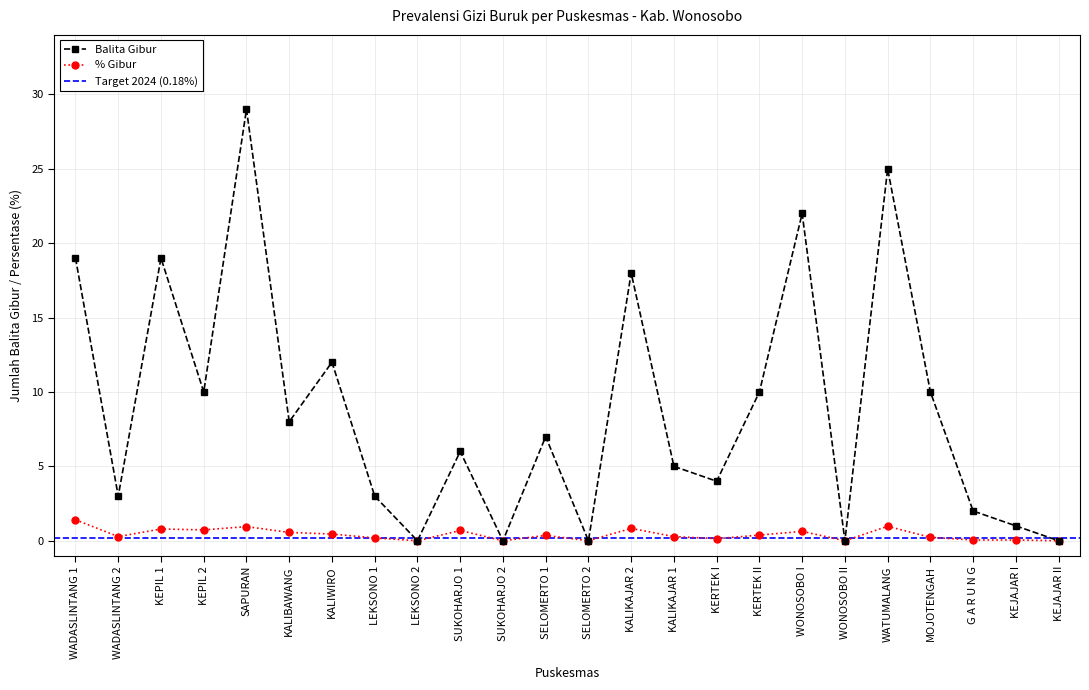

How many lines are shown in the chart?

2